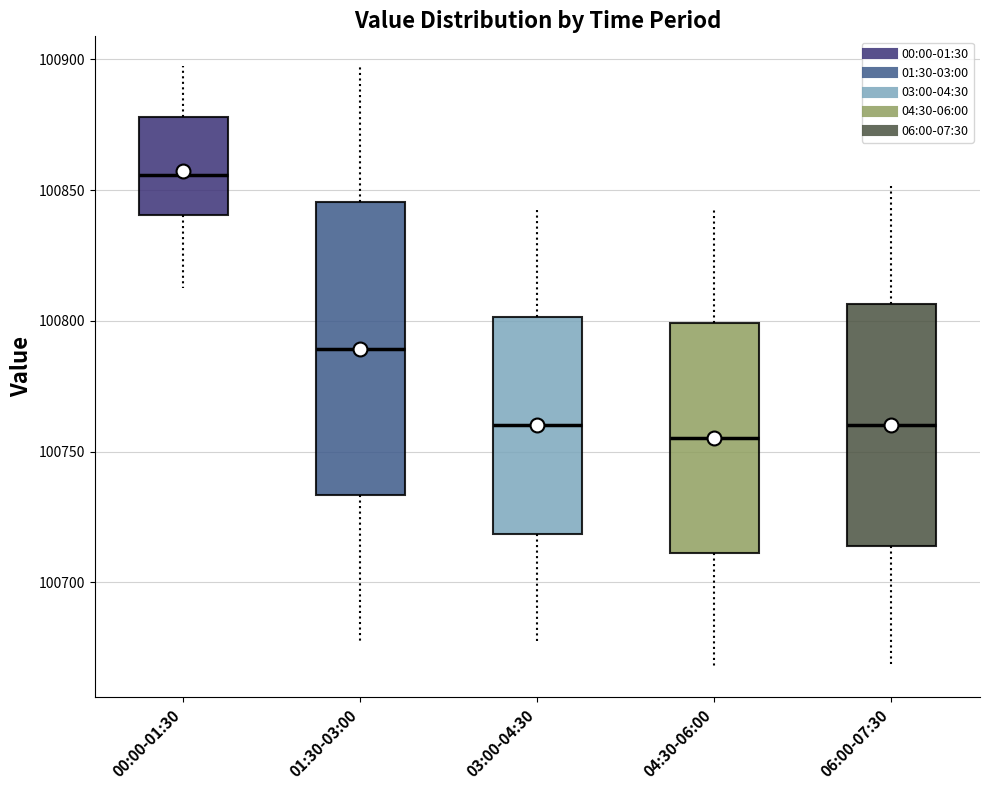

Where is the upper edge of the box for 03:00-04:30 on the y-axis? The values are not printed on the chart, so give them approximately, as read against the axis.

100800